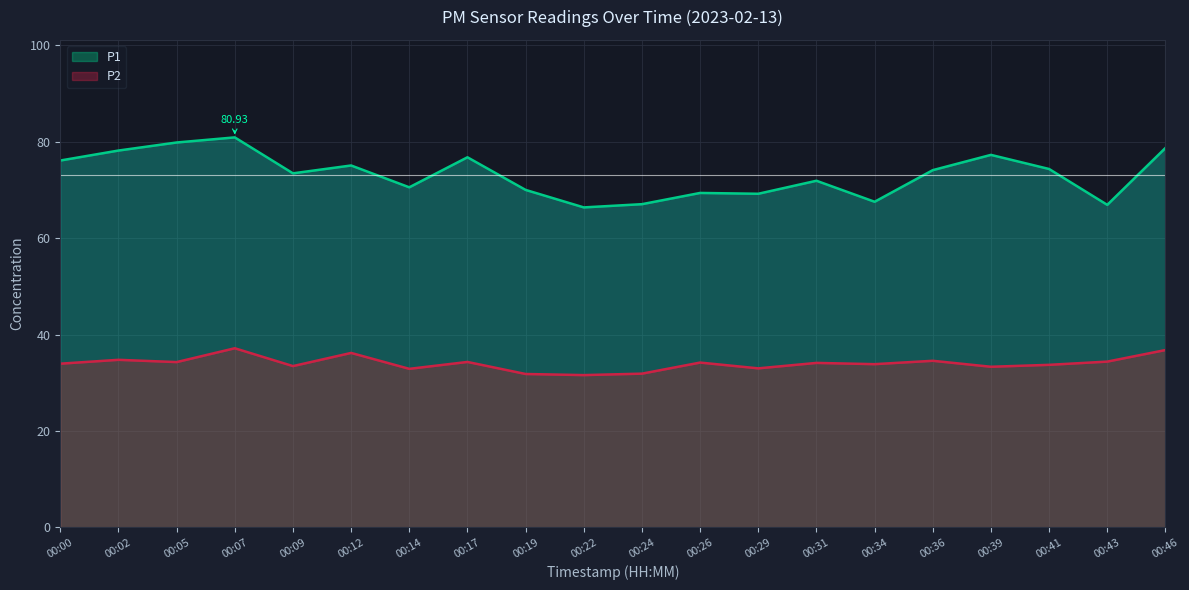

Is the value of P1 at 00:36 greater than the value of P2 at 00:36?

Yes